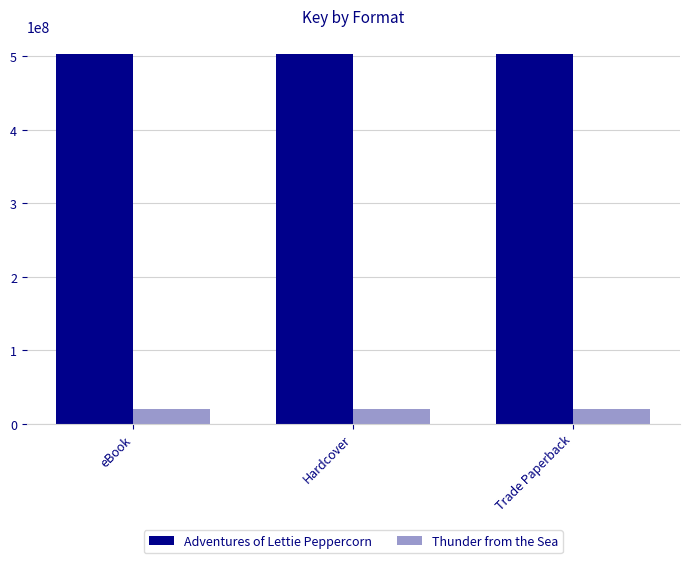

What position from the left is Trade Paperback?

3